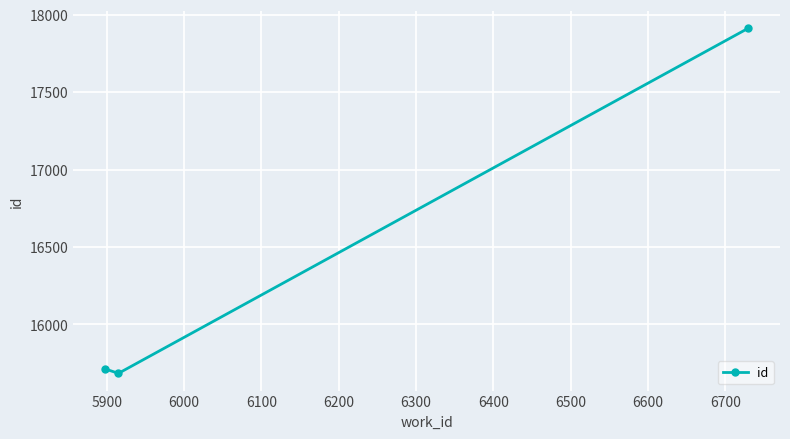

What is the value of the 3rd point from the left?

17912